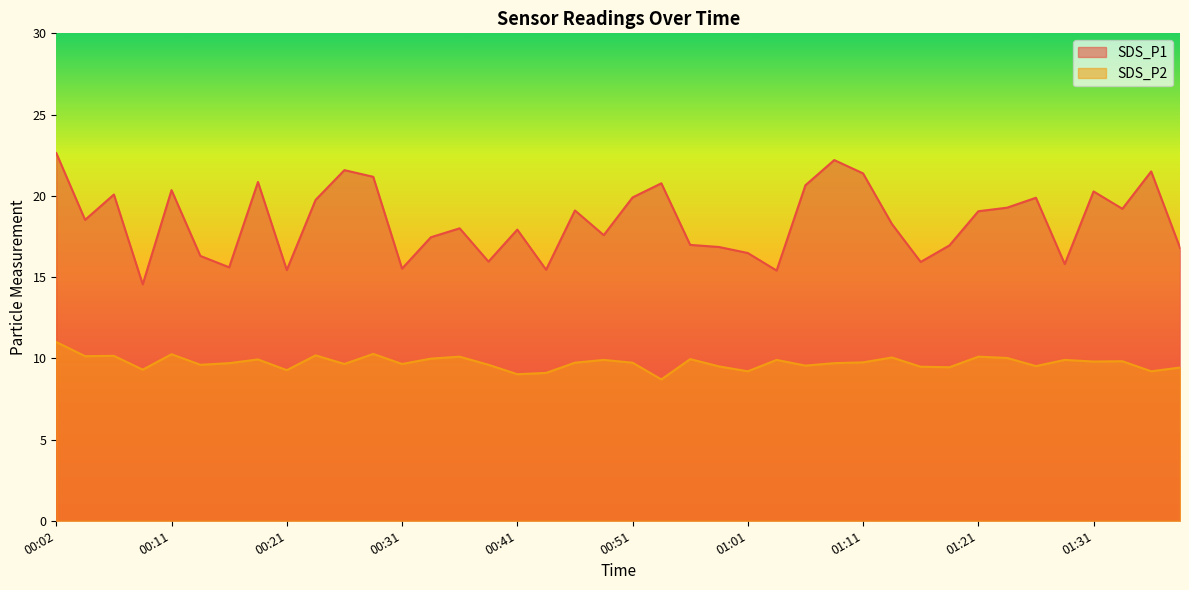

Count the number of categories in the chart.

40